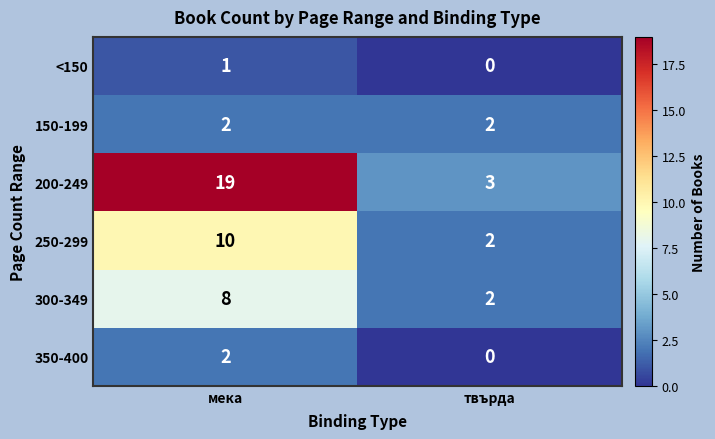

What is the total value across all series at твърда?

9